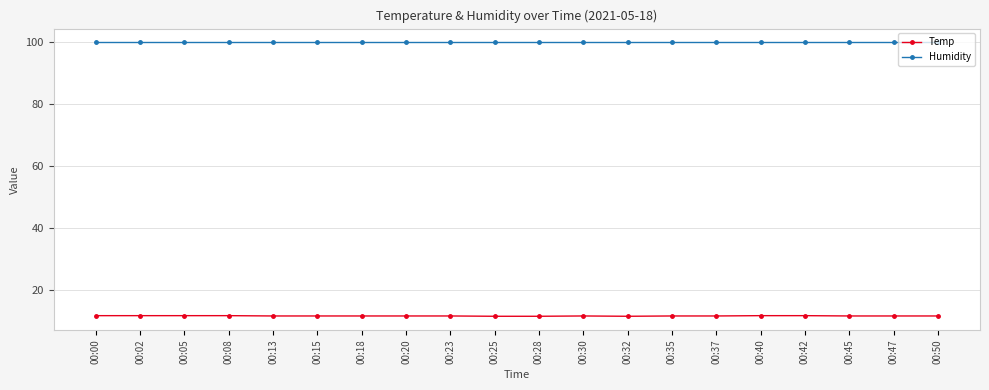

Rank the series by their average value, from lowest to highest.

Temp, Humidity